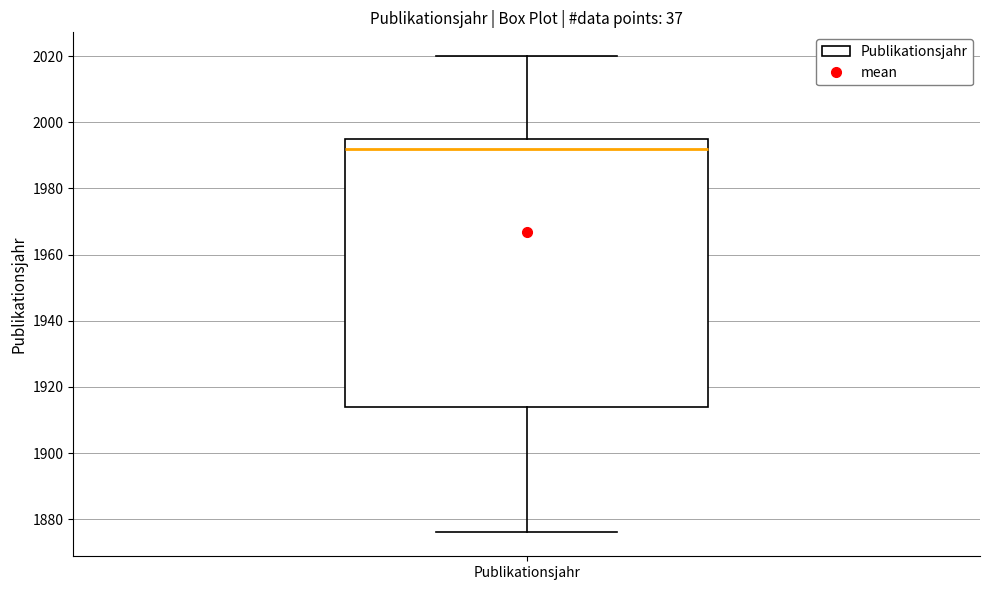

Read this box plot against the y-axis: the position of the median line, the range covered by the box, and the ends of both whiskers. The values are not printed on the chart, so give them approximately, as read against the axis.

median 1992, box 1914 to 1996, whiskers 1876 to 2020